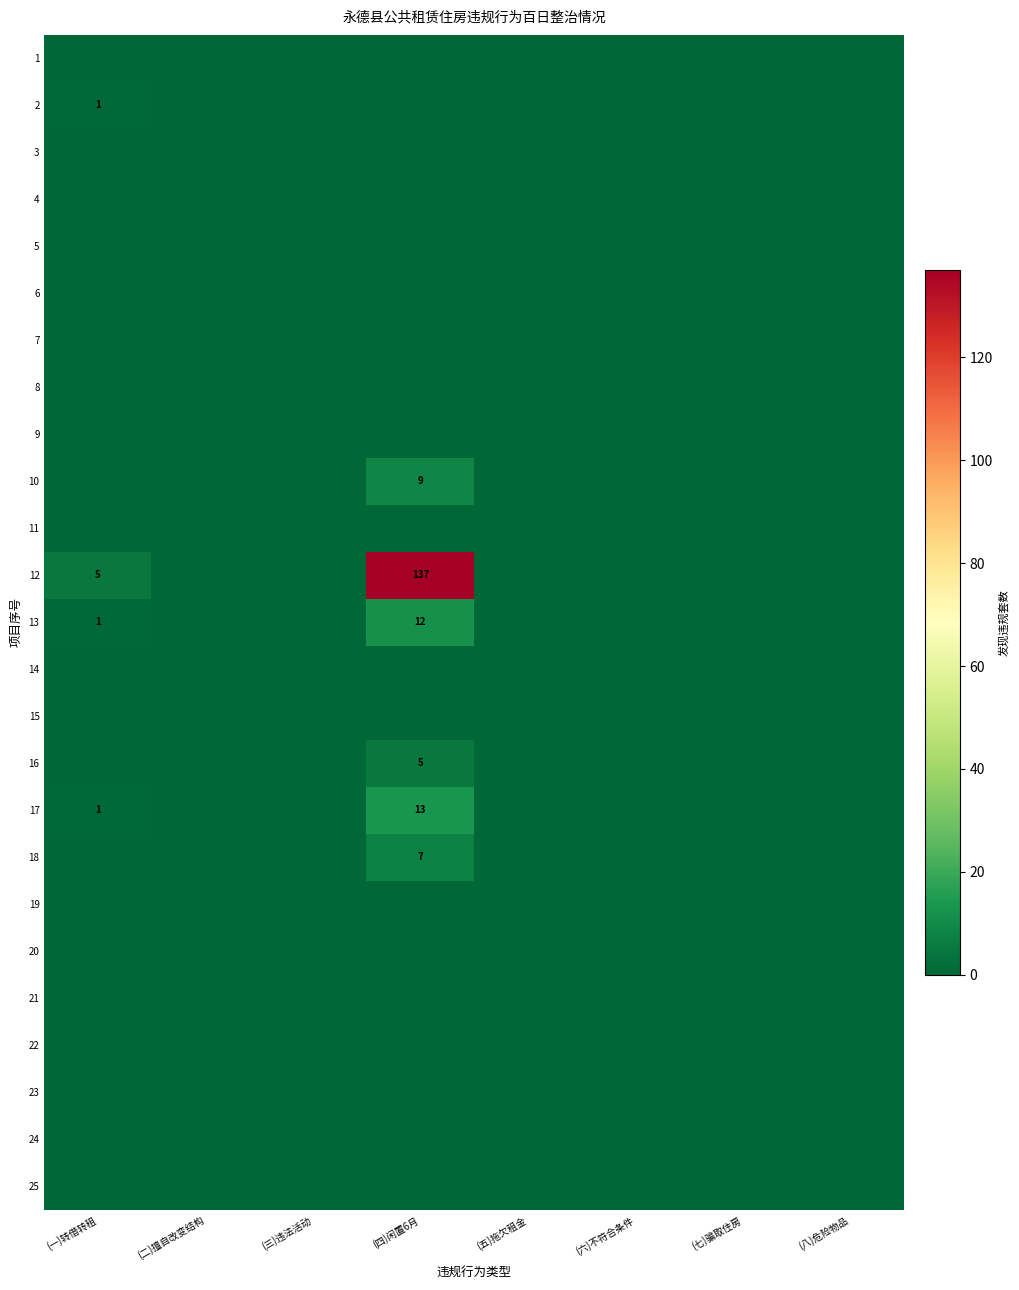

The 16 series shows 8 at (四)闲置6月. True or false?

False